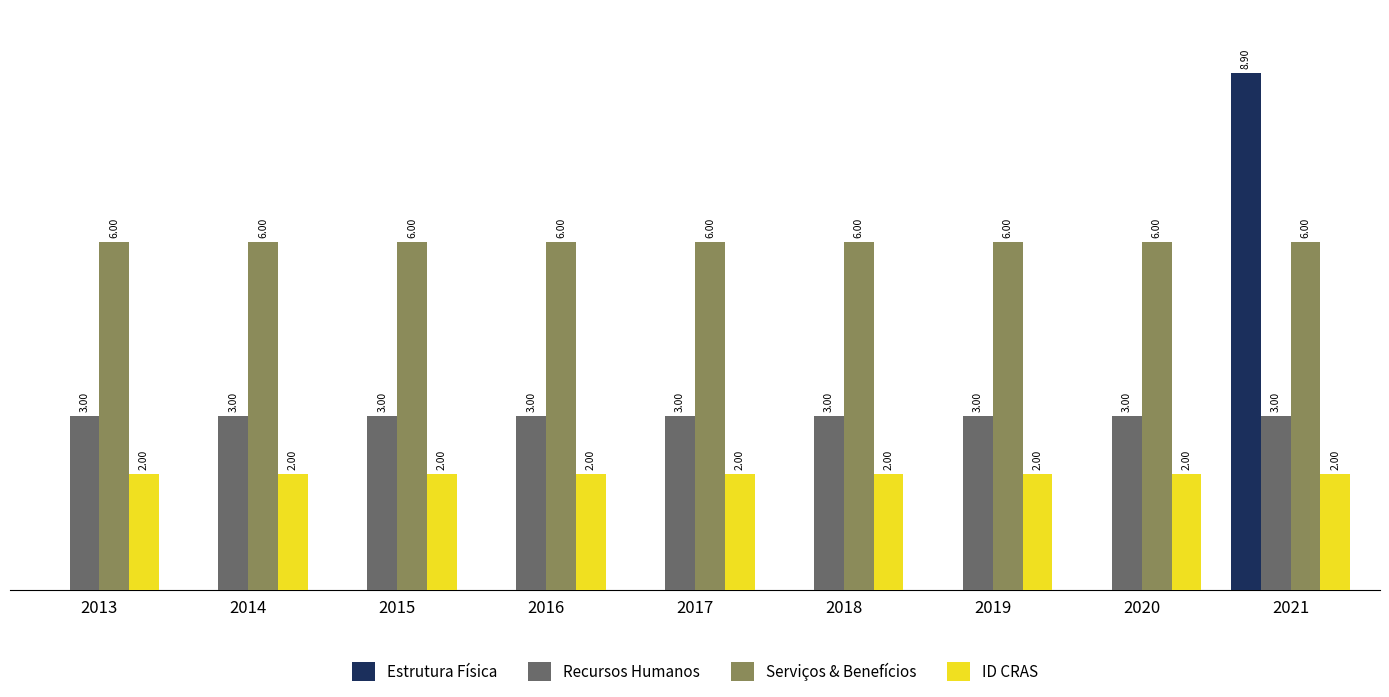

Is the value of Recursos Humanos at 2019 greater than the value of ID CRAS at 2018?

Yes